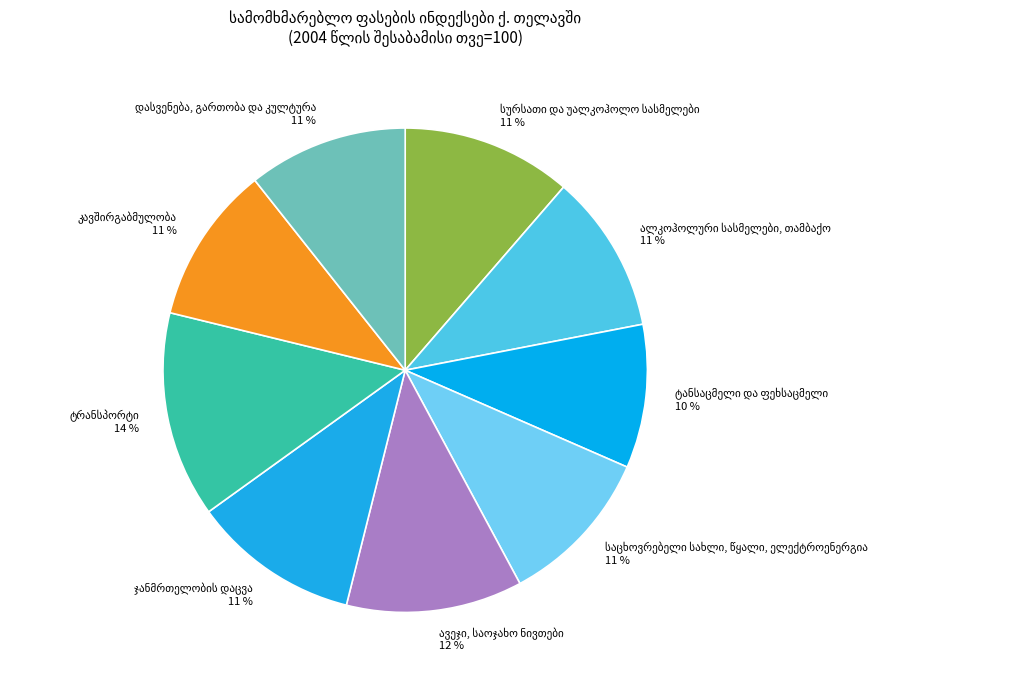

To the nearest percent, what is the average slice percentage?

11%